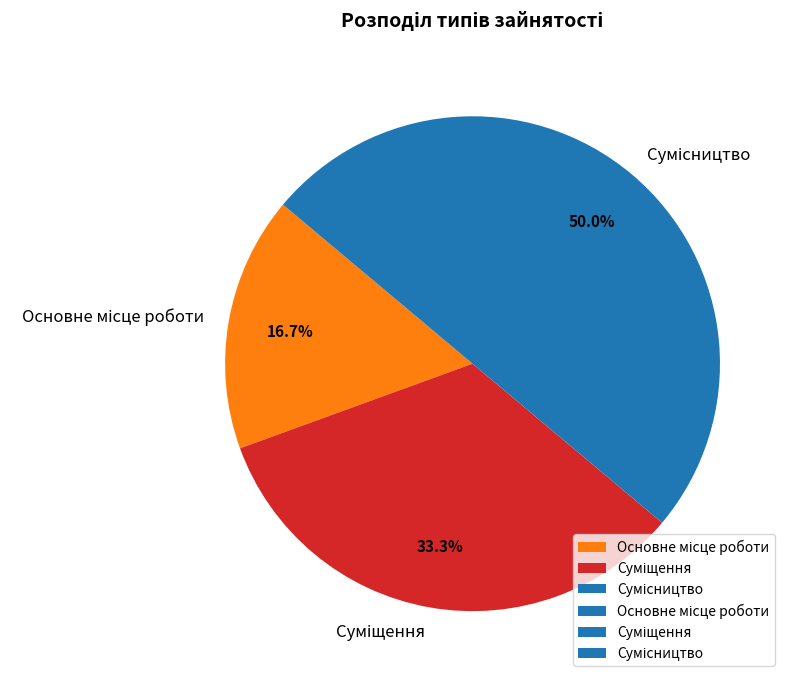

Count the number of slices in the pie.

3